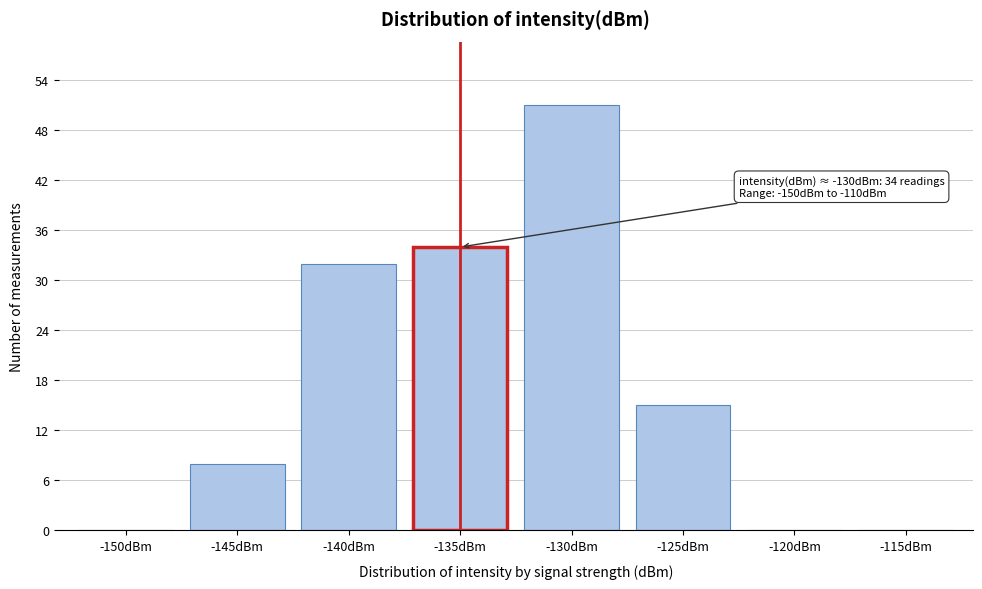

Reading left to right, transcribe all the data shown in this chart.

-150dBm=0	-145dBm=8	-140dBm=32	-135dBm=34	-130dBm=51	-125dBm=15	-120dBm=0	-115dBm=0